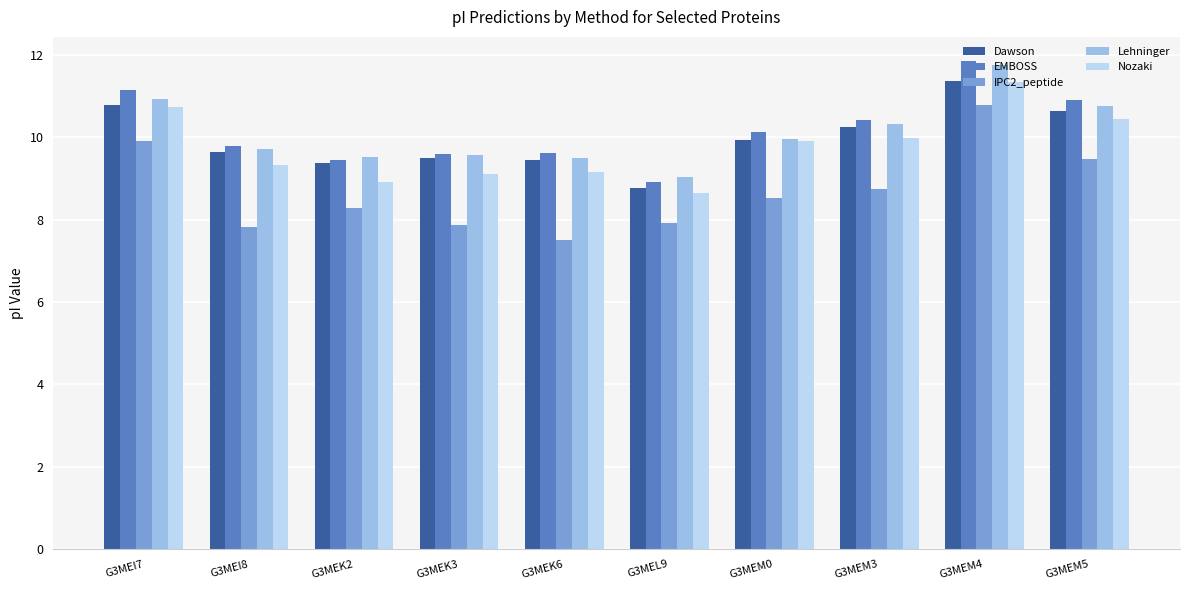

Which series has the largest range (max minus min)?

IPC2_peptide